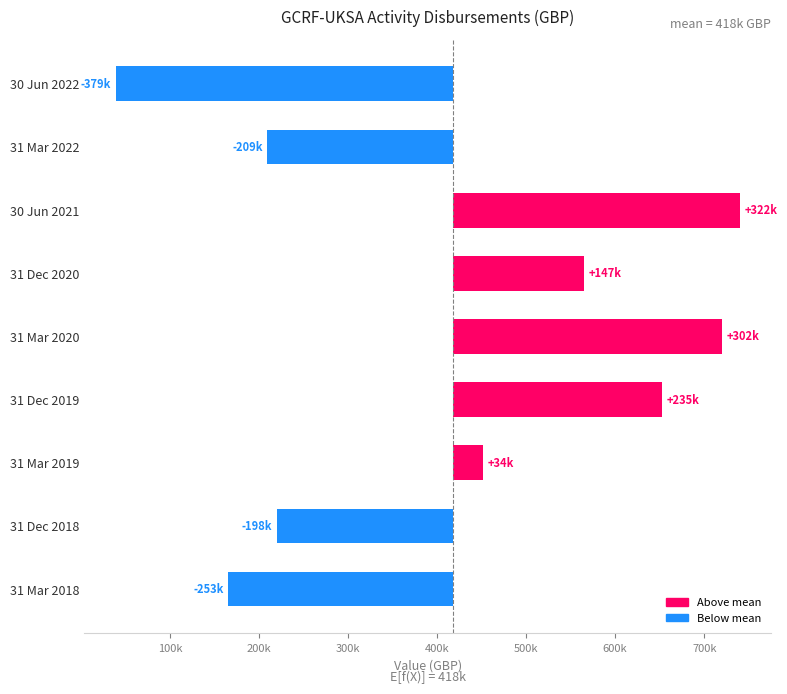

Reading right to left, what are all the values shown in this chart?

-252537.6	-198321.7	33756.4	234731.5	301633.8	146562.3	322017.0	-208797.1	-379044.6